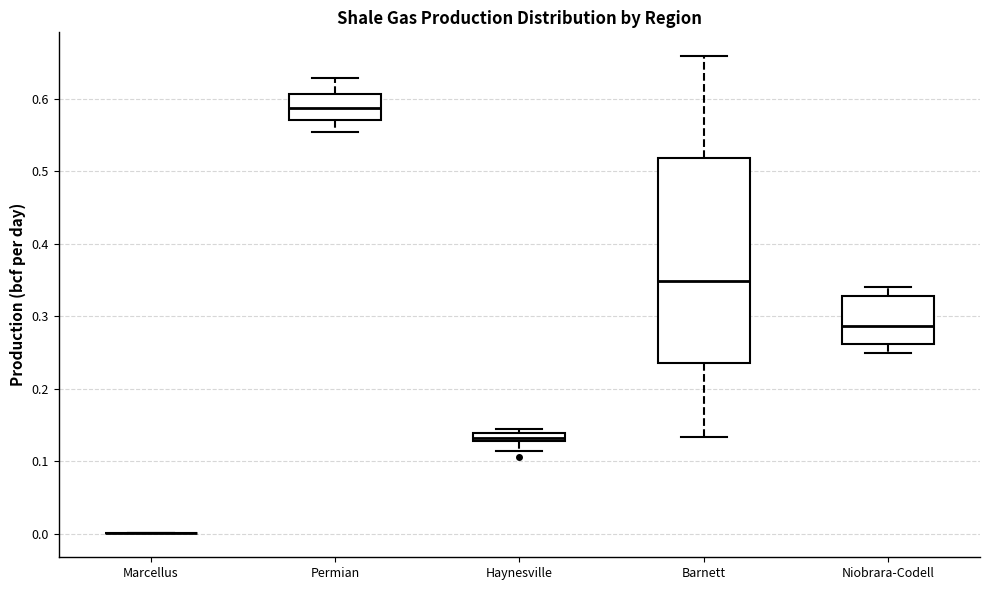

Where does the median line of the box for Barnett sit on the y-axis? The values are not printed on the chart, so give them approximately, as read against the axis.

0.35